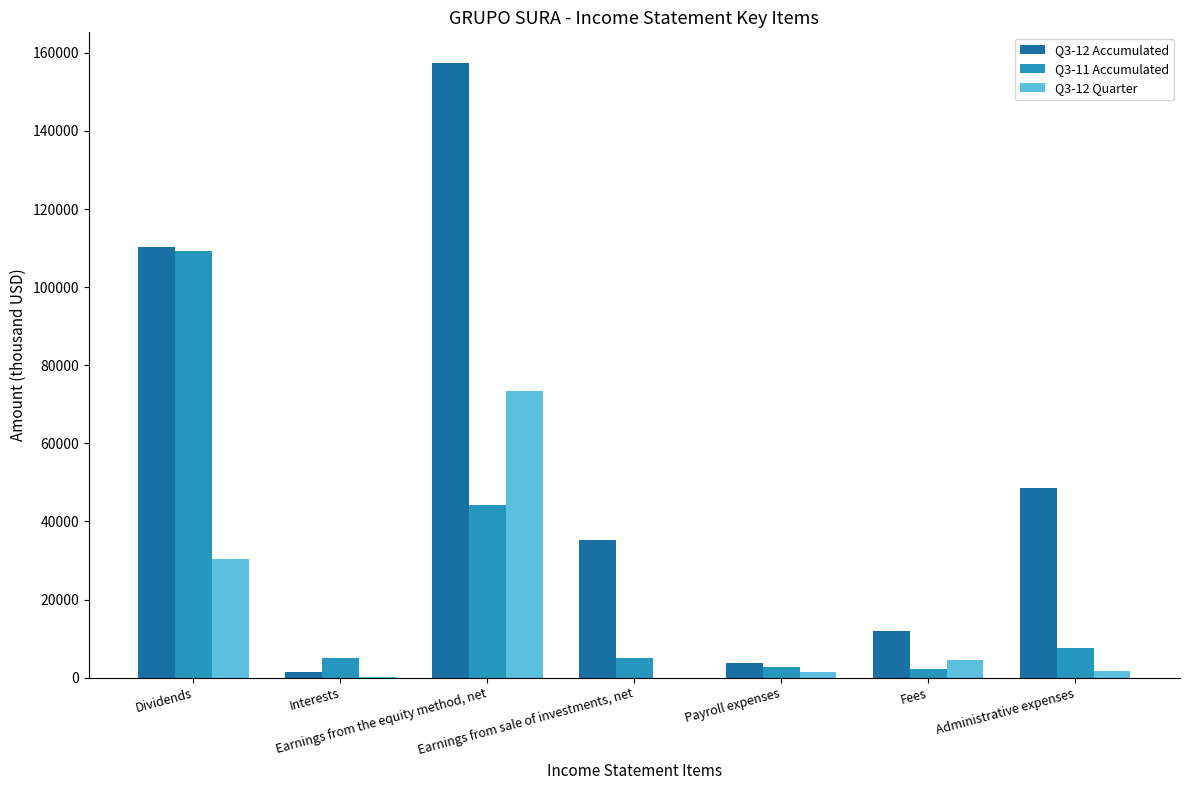

What is the maximum value for Q3-12 Accumulated?

157379.5